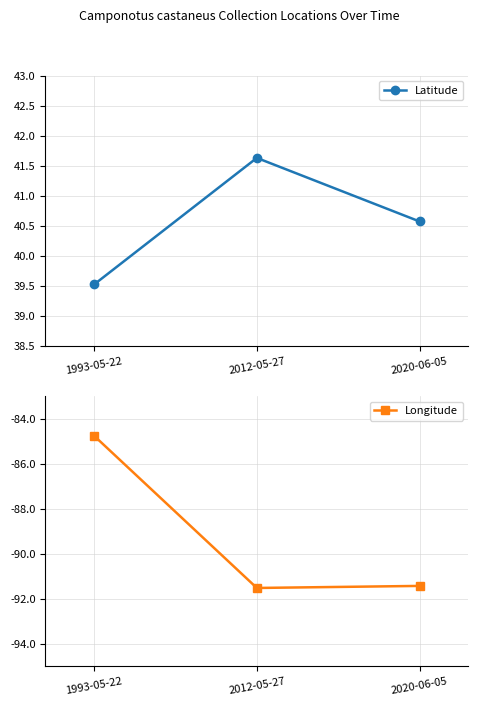

What is the difference between the maximum and minimum values in the Longitude series?

6.8